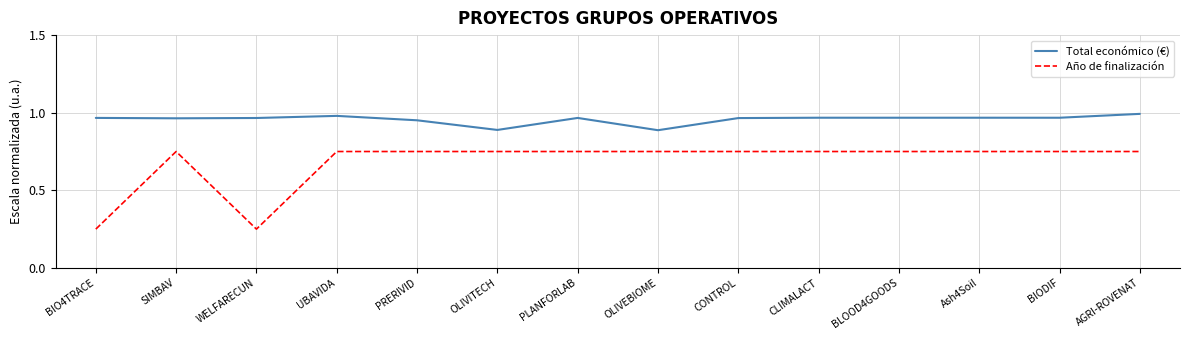

Rank the series at BLOOD4GOODS from lowest to highest value.

Año de finalización, Total económico (€)